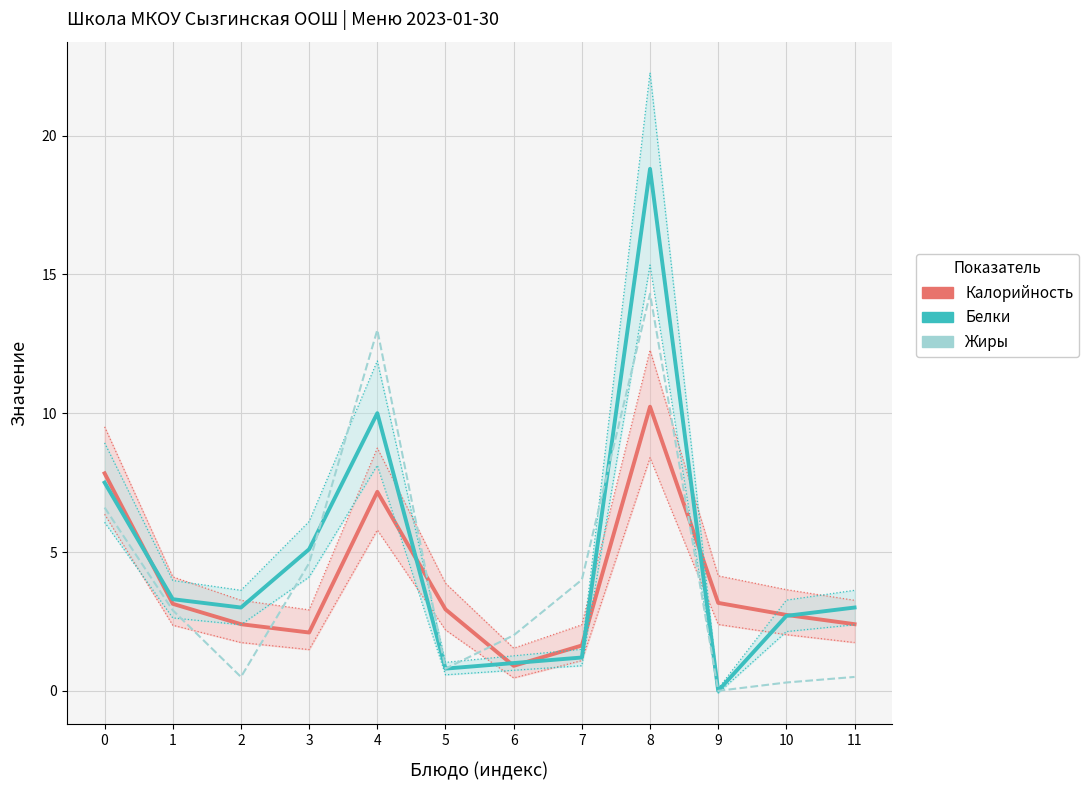

Where do Белки and Калорийность first cross each other?

0 and 1